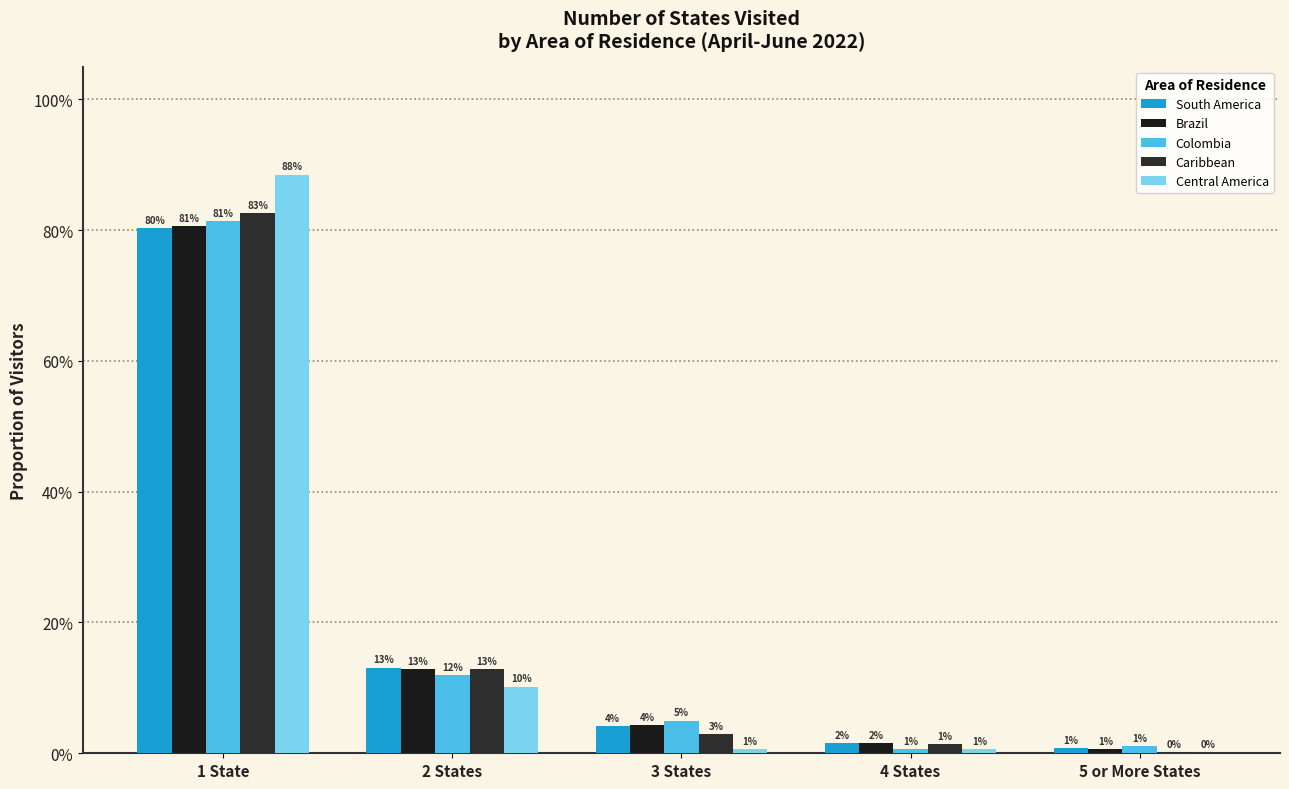

At which category does the chart reach its minimum across all series?

5 or More States